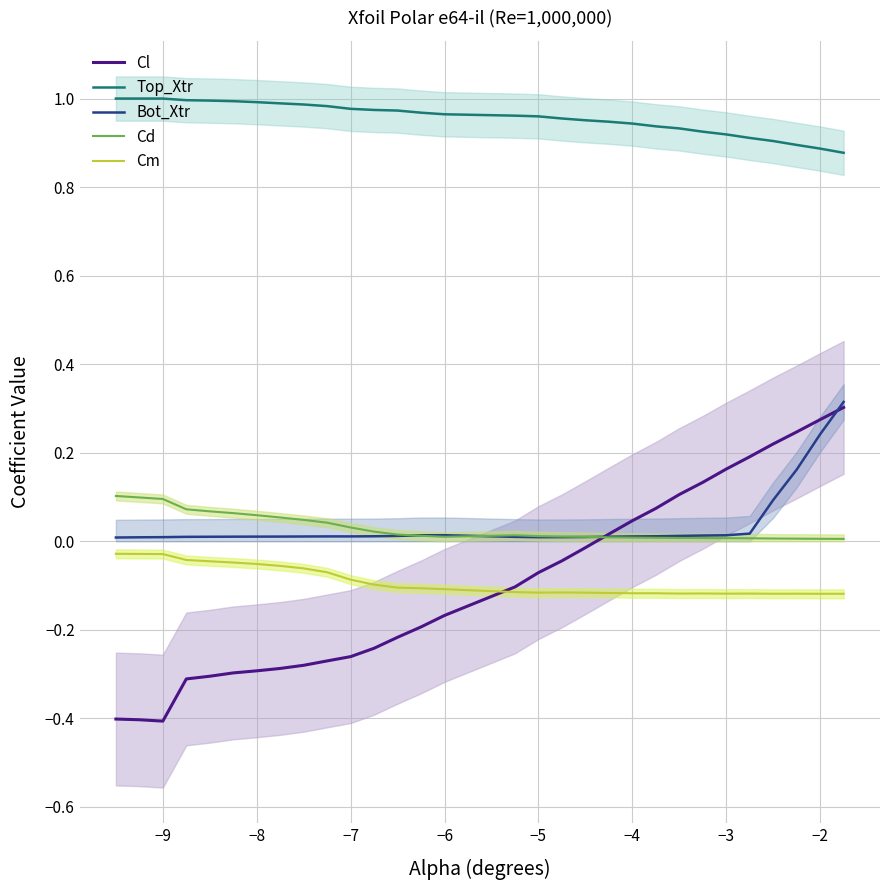

Reading left to right, extract all data points from this chart.

Cl: -0.4	-0.4	-0.4	-0.3	-0.3	-0.3	-0.3	-0.3	-0.3	-0.3	-0.3	-0.2	-0.2	-0.2	-0.2	-0.1	-0.1	-0.0	-0.0	0.0	0.0	0.1	0.1	0.1	0.2	0.2	0.2	0.2	0.3	0.3
Top_Xtr: 1.0	1.0	1.0	1.0	1.0	1.0	1.0	1.0	1.0	1.0	1.0	1.0	1.0	1.0	1.0	1.0	1.0	1.0	1.0	0.9	0.9	0.9	0.9	0.9	0.9	0.9	0.9	0.9	0.9	0.9
Bot_Xtr: 0.0	0.0	0.0	0.0	0.0	0.0	0.0	0.0	0.0	0.0	0.0	0.0	0.0	0.0	0.0	0.0	0.0	0.0	0.0	0.0	0.0	0.0	0.0	0.0	0.0	0.0	0.1	0.2	0.2	0.3
Cd: 0.1	0.1	0.1	0.1	0.1	0.1	0.1	0.1	0.0	0.0	0.0	0.0	0.0	0.0	0.0	0.0	0.0	0.0	0.0	0.0	0.0	0.0	0.0	0.0	0.0	0.0	0.0	0.0	0.0	0.0
Cm: -0.0	-0.0	-0.0	-0.0	-0.0	-0.0	-0.1	-0.1	-0.1	-0.1	-0.1	-0.1	-0.1	-0.1	-0.1	-0.1	-0.1	-0.1	-0.1	-0.1	-0.1	-0.1	-0.1	-0.1	-0.1	-0.1	-0.1	-0.1	-0.1	-0.1